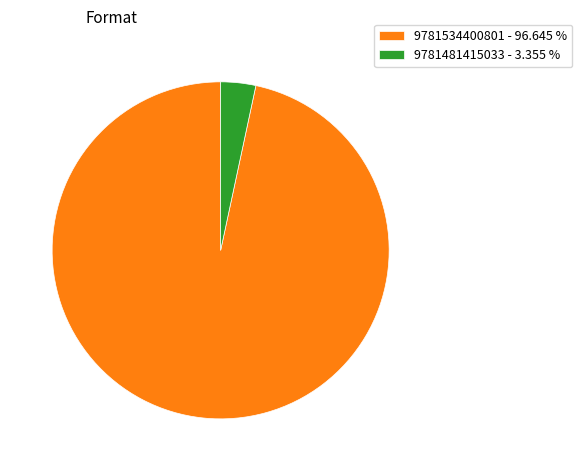

Does 9781481415033 - 3.355 % represent more than half of the total?

No